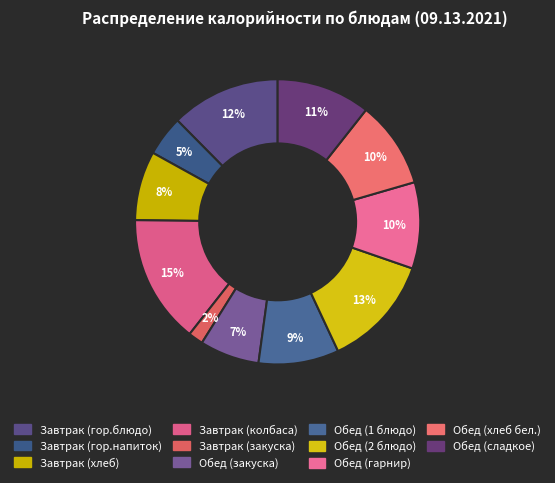

What is the total percentage of Обед (сладкое) and Завтрак (закуска)?

12.3%